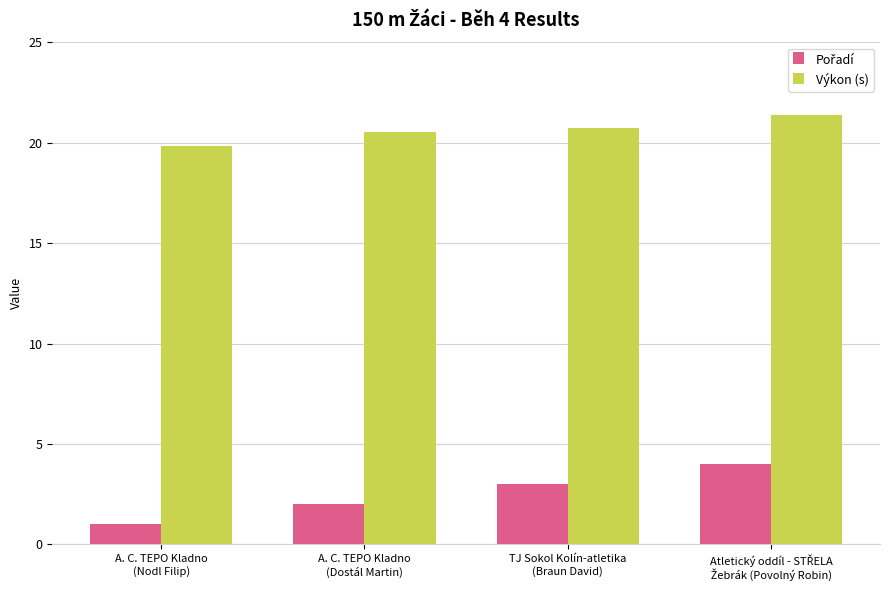

What is the smallest value displayed?

1.0